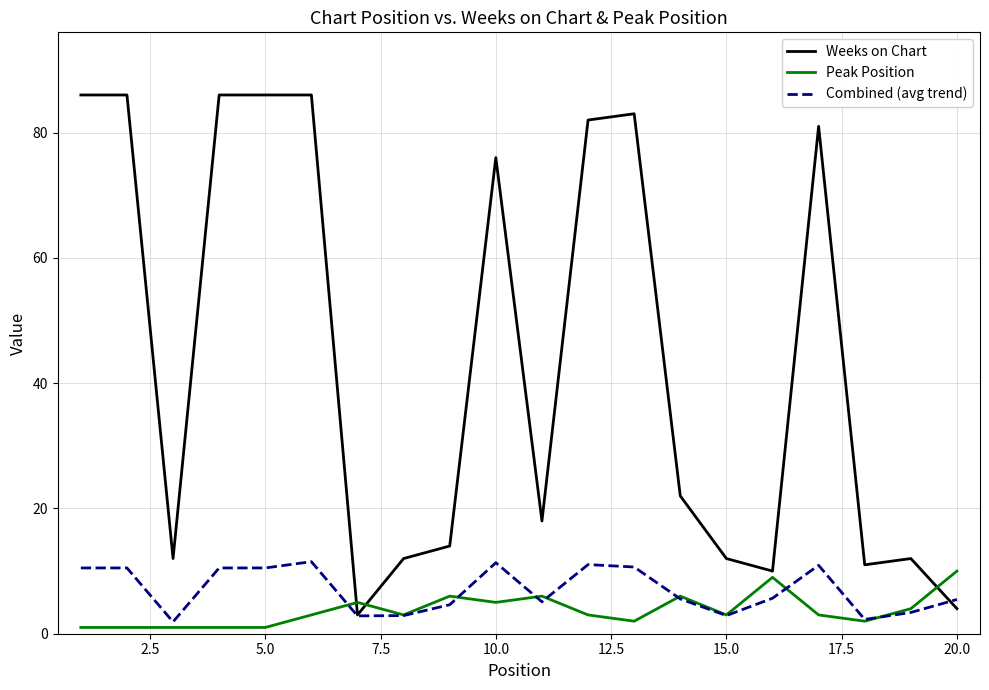

After their last crossing, which series has the higher values: Peak Position or Weeks on Chart?

Peak Position